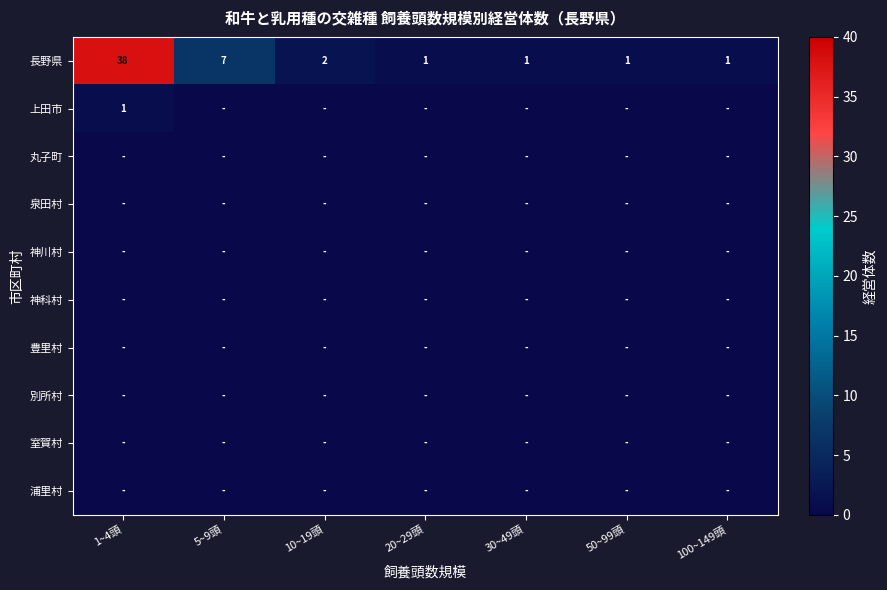

What is the difference between the maximum and second lowest values in the 長野県 series?

37